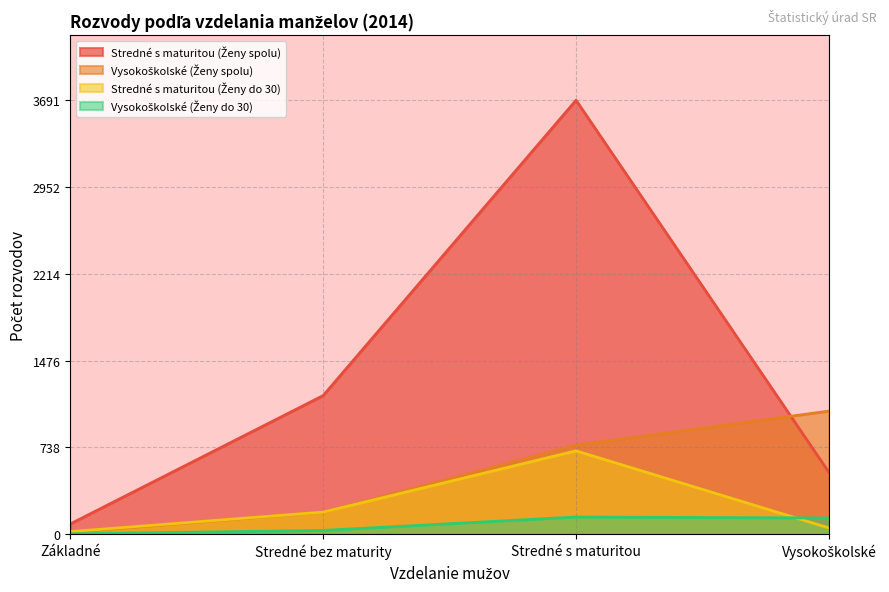

The value of Stredné s maturitou (Ženy do 30) at Stredné bez maturity is 188. True or false?

True